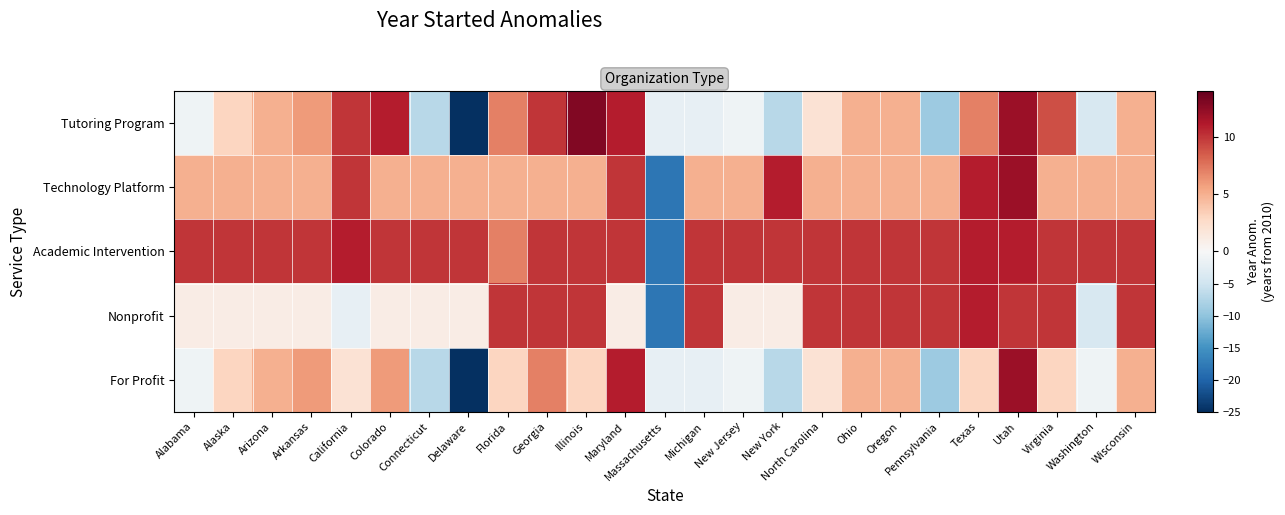

Between Colorado and Oregon, which is larger?

Colorado